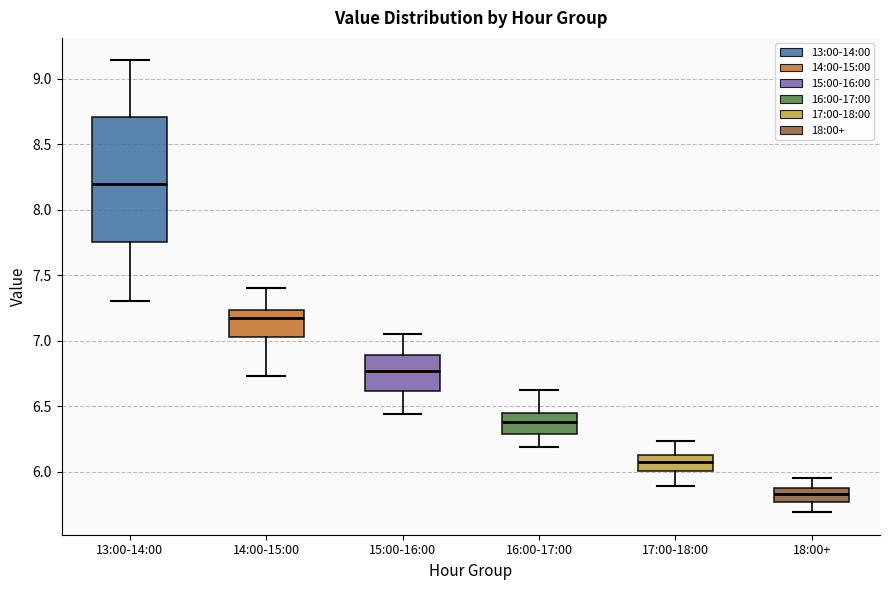

Reading left to right, read every box against the y-axis: the position of its median line, the range the box covers, and the ends of its whiskers. The values are not printed on the chart, so give them approximately, as read against the axis.

13:00-14:00: median 8.20, box 7.75 to 8.70, whiskers 7.30 to 9.15
14:00-15:00: median 7.15, box 7.05 to 7.25, whiskers 6.75 to 7.40
15:00-16:00: median 6.75, box 6.60 to 6.90, whiskers 6.45 to 7.05
16:00-17:00: median 6.40, box 6.30 to 6.45, whiskers 6.20 to 6.60
17:00-18:00: median 6.10, box 6.00 to 6.15, whiskers 5.90 to 6.25
18:00+: median 5.85 (inside the box), box 5.75 to 5.85, whiskers 5.70 to 5.95